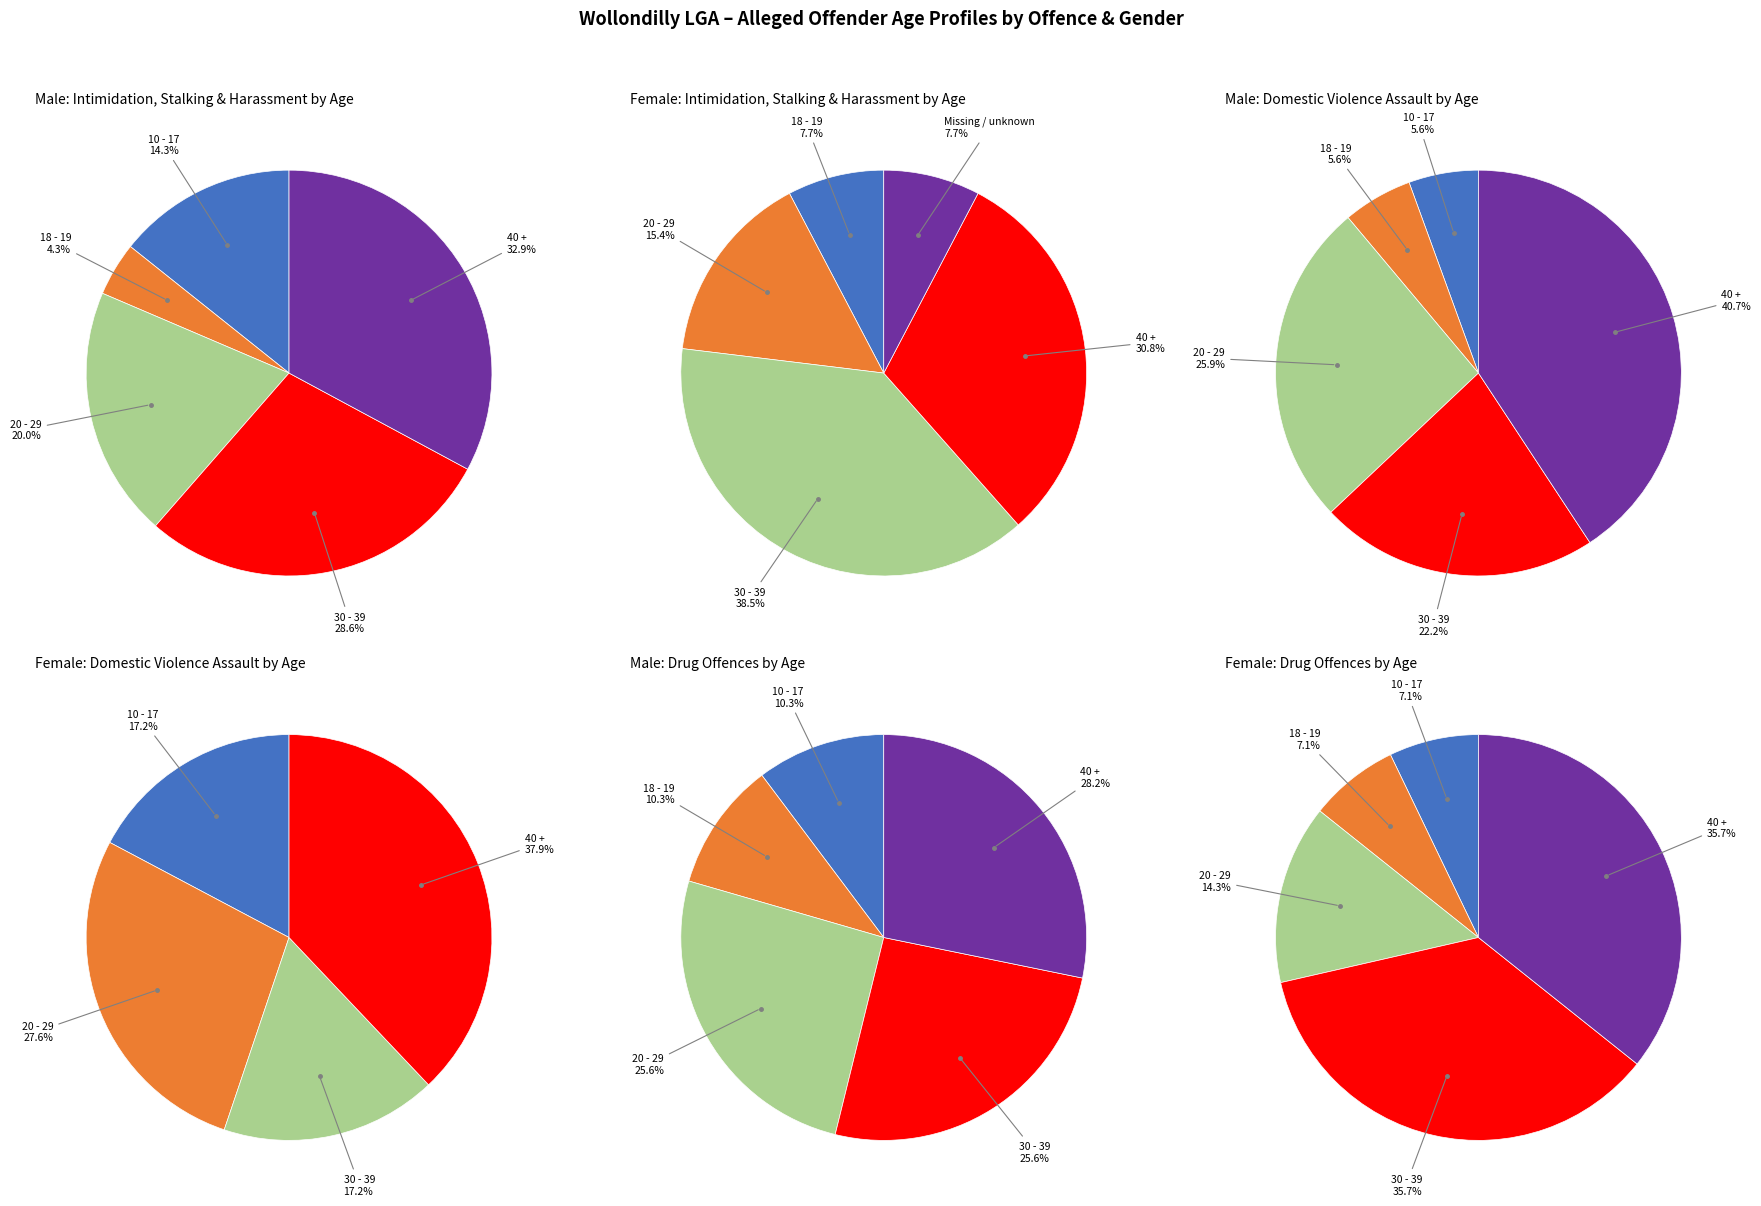

Does any single category account for the majority?

No